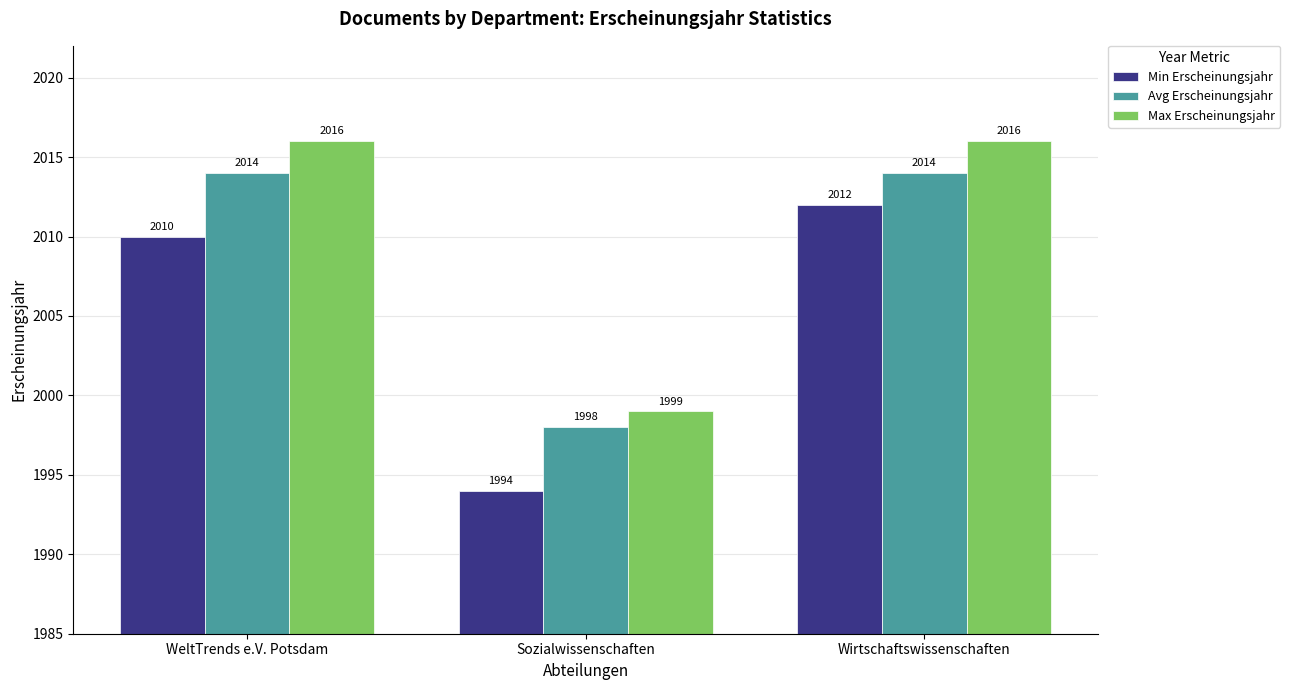

What is the total value across all series at Wirtschaftswissenschaften?

6042